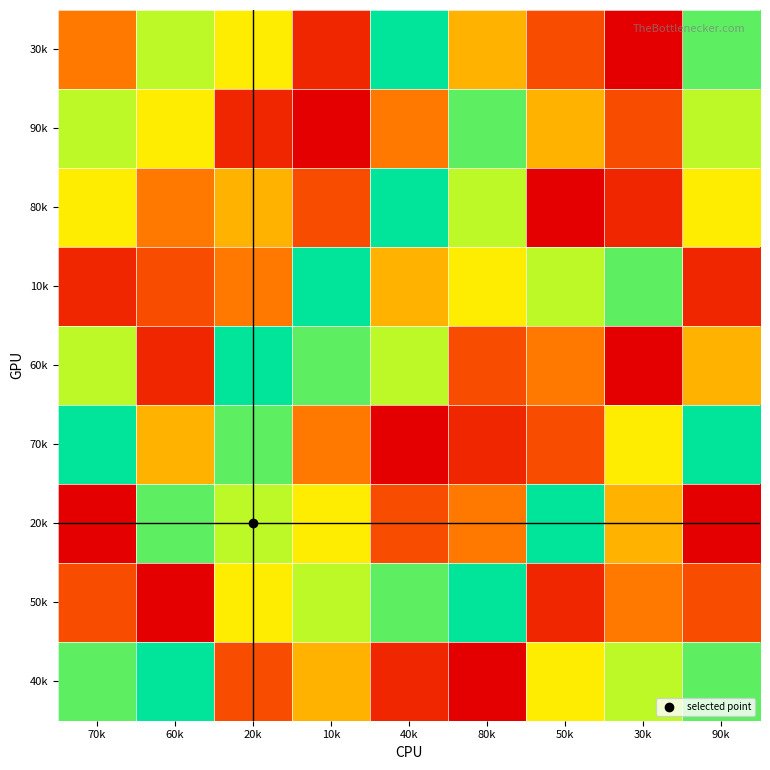

Which has a higher value, 90k or 10k?

90k